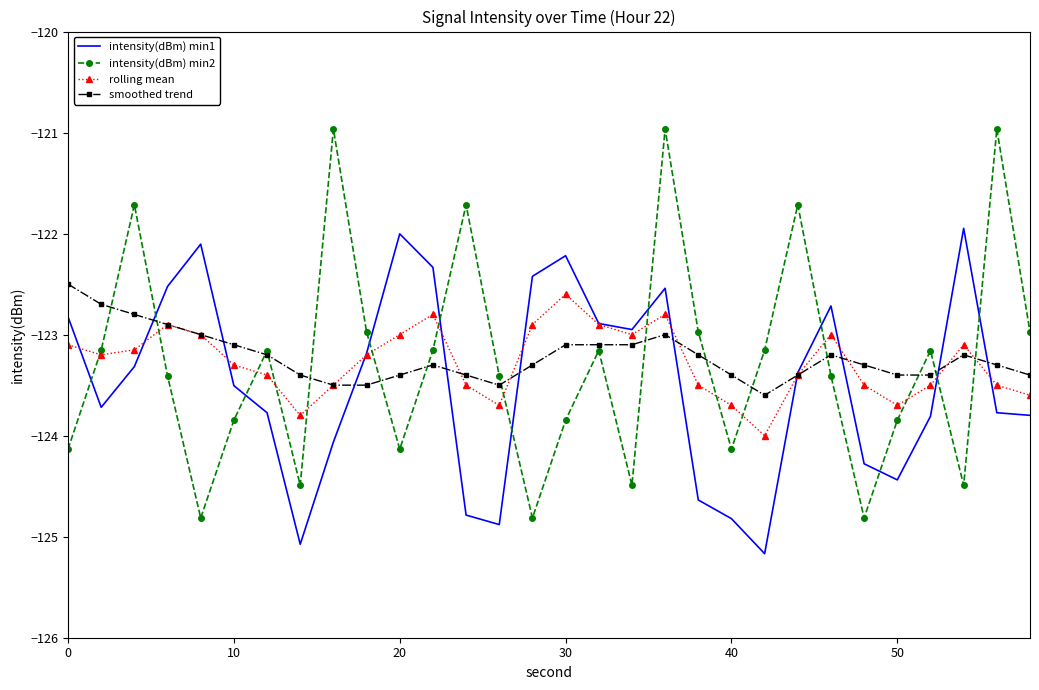

After their last crossing, which series has the higher values: intensity(dBm) min1 or intensity(dBm) min2?

intensity(dBm) min2